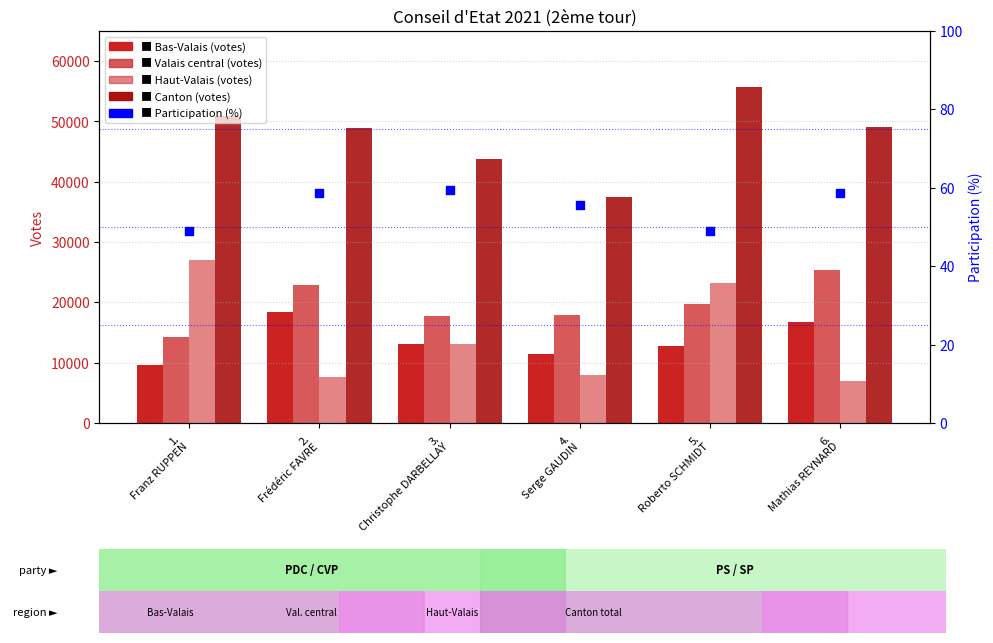

Which series contains the lowest Y value?

Participation (%)